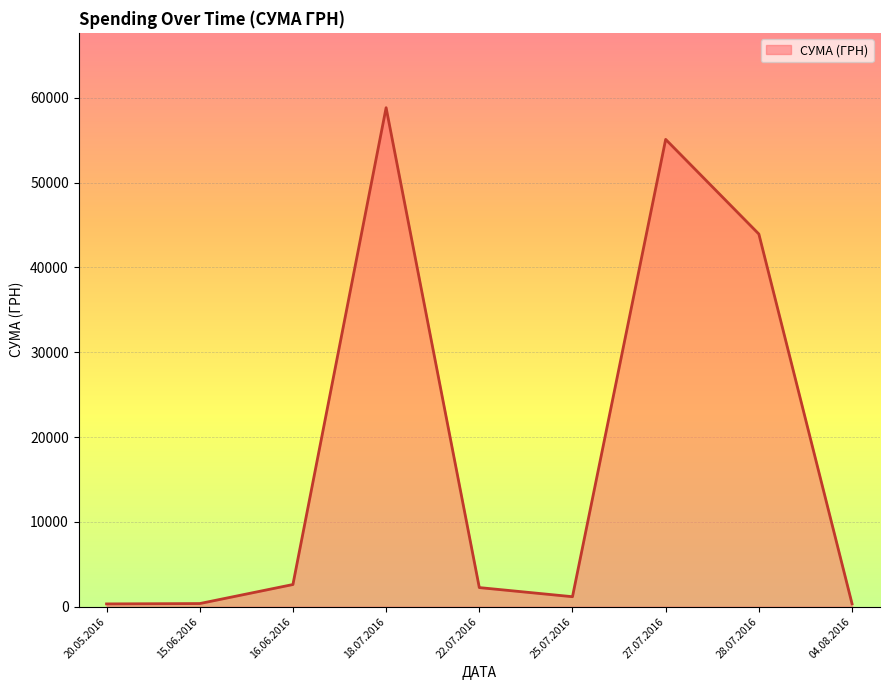

What is the minimum value shown in the chart?

330.0